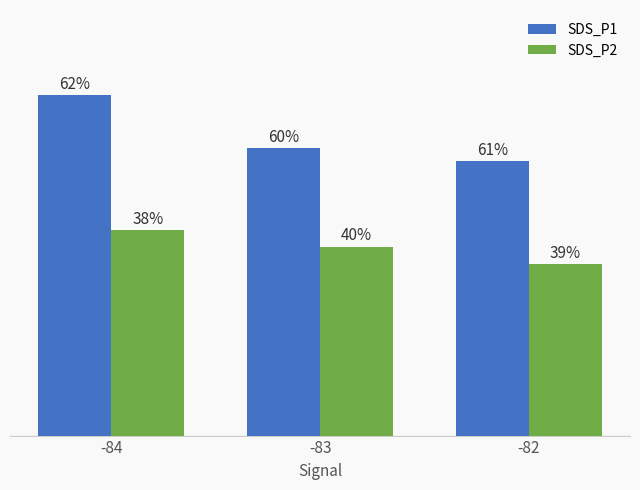

What are all the series names shown in the legend?

SDS_P1, SDS_P2